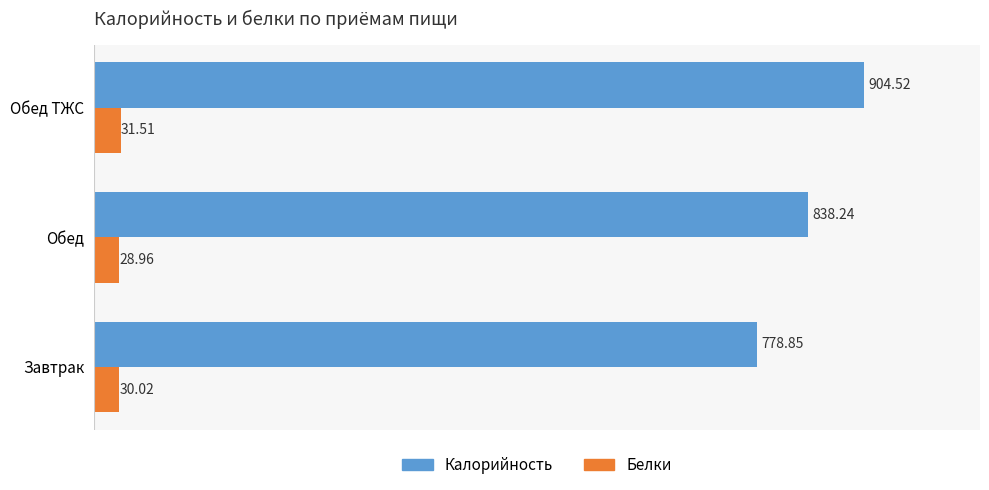

Count the number of categories in the chart.

3